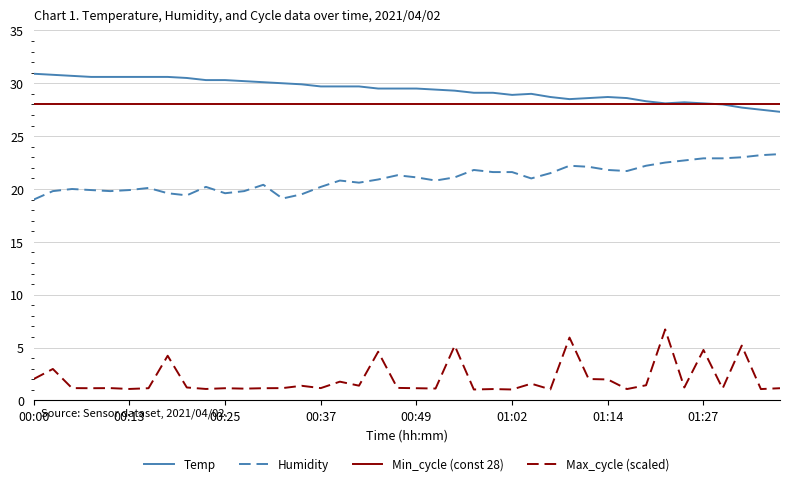

True or false: Humidity and Temp intersect in this chart.

False